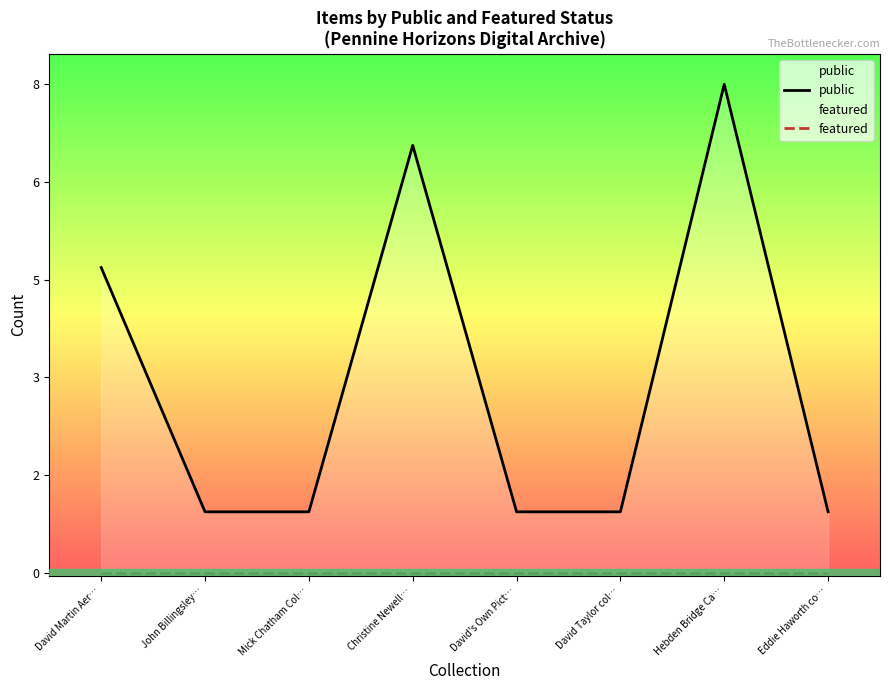

At how many categories does at least one series exceed 5?

2